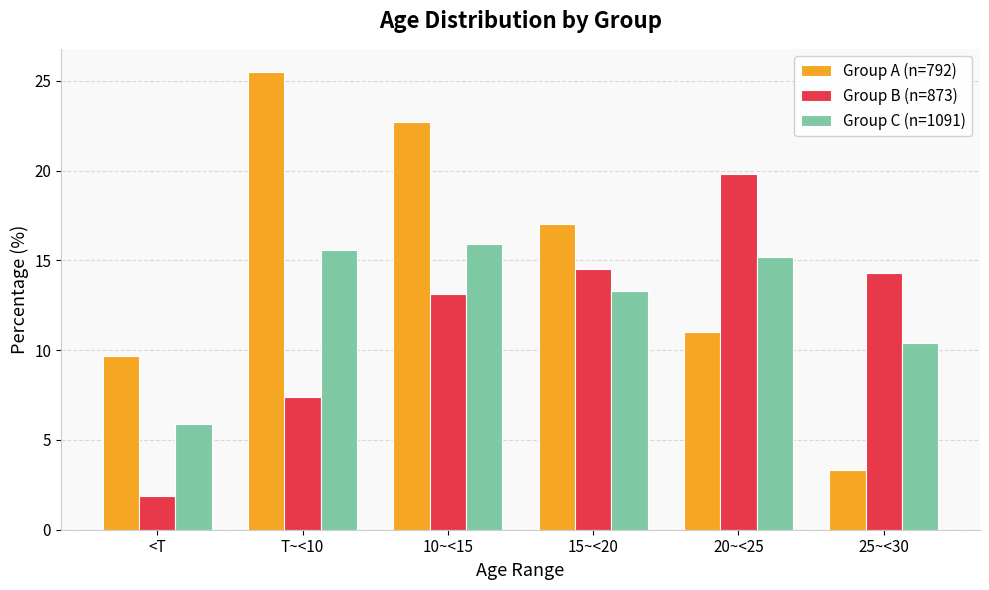

What is the value of the Group A (n=792) bar at the 5th from the left?

11.0